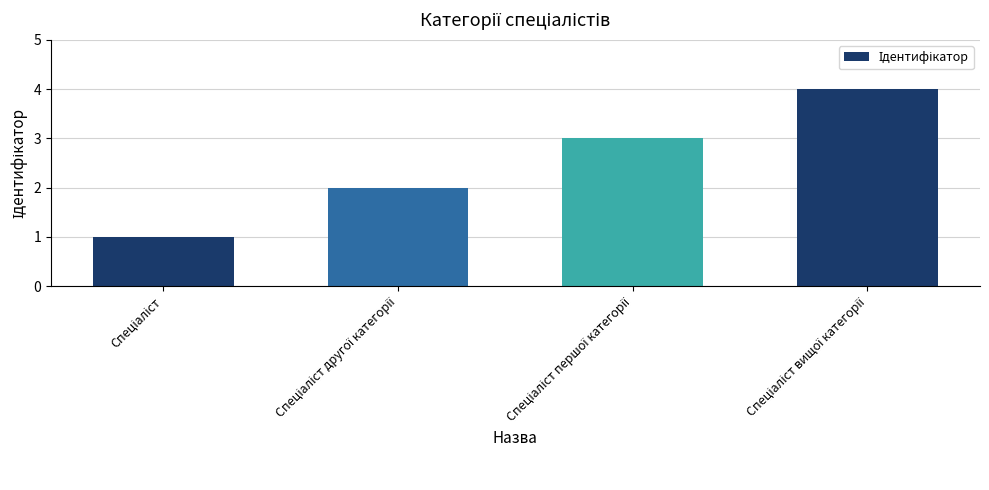

What is the sum of all values?

10